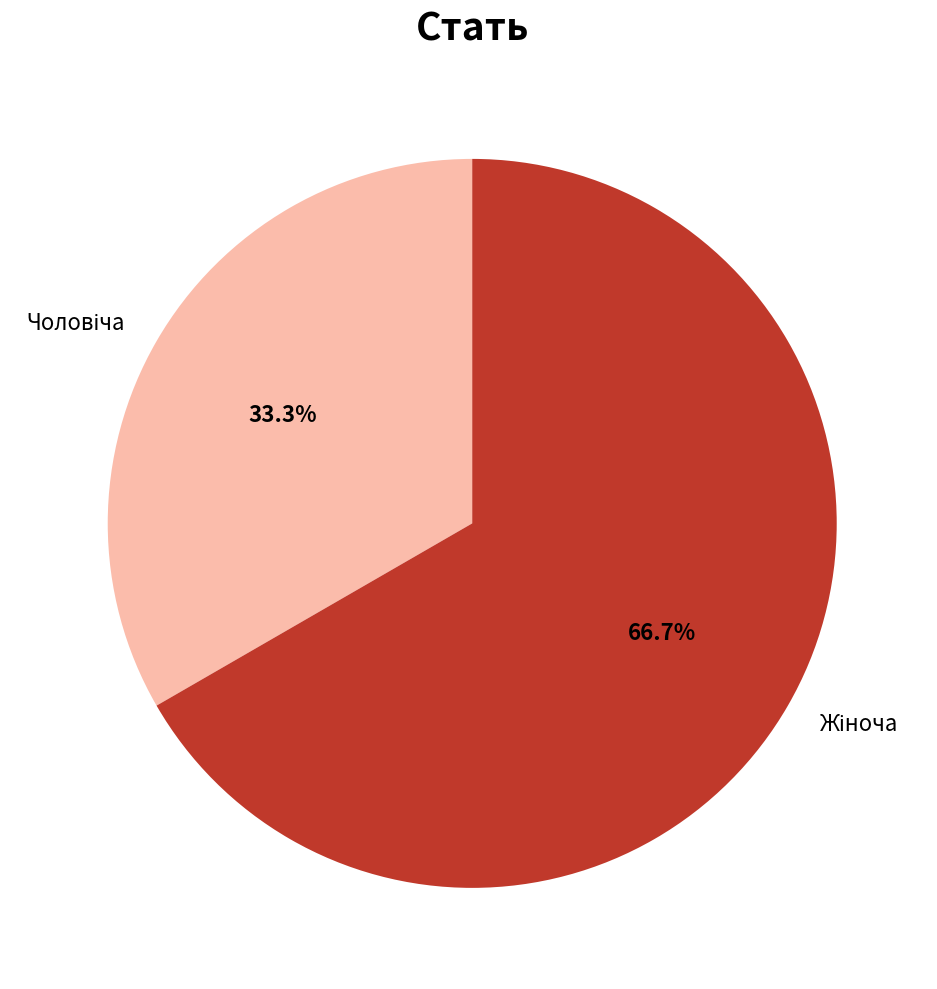

Is there a majority slice in this chart?

Yes